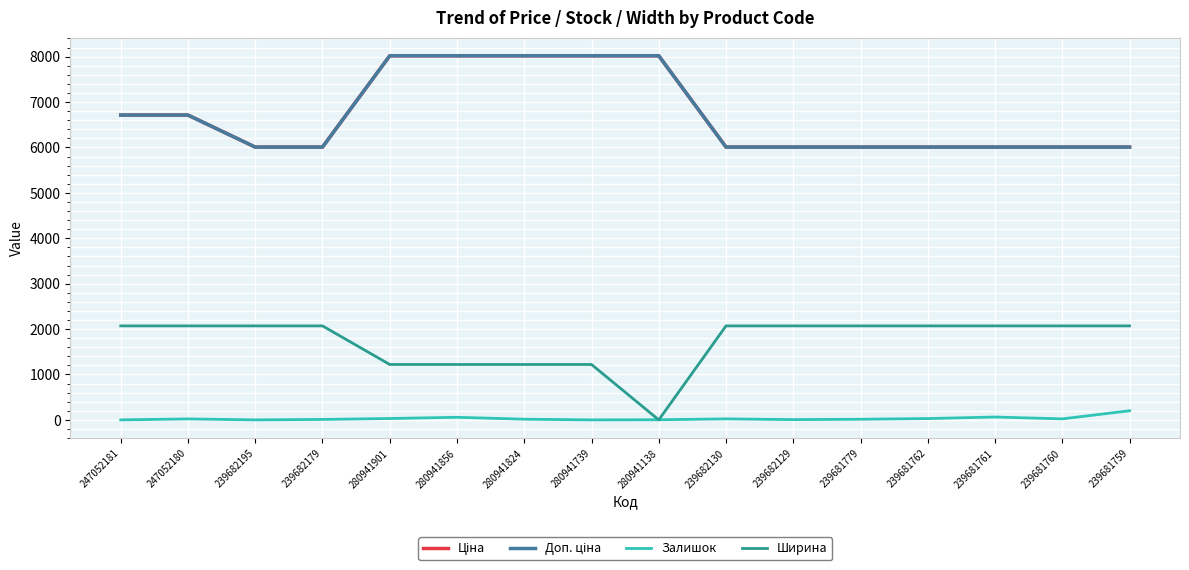

Which series has the largest range (max minus min)?

Ширина